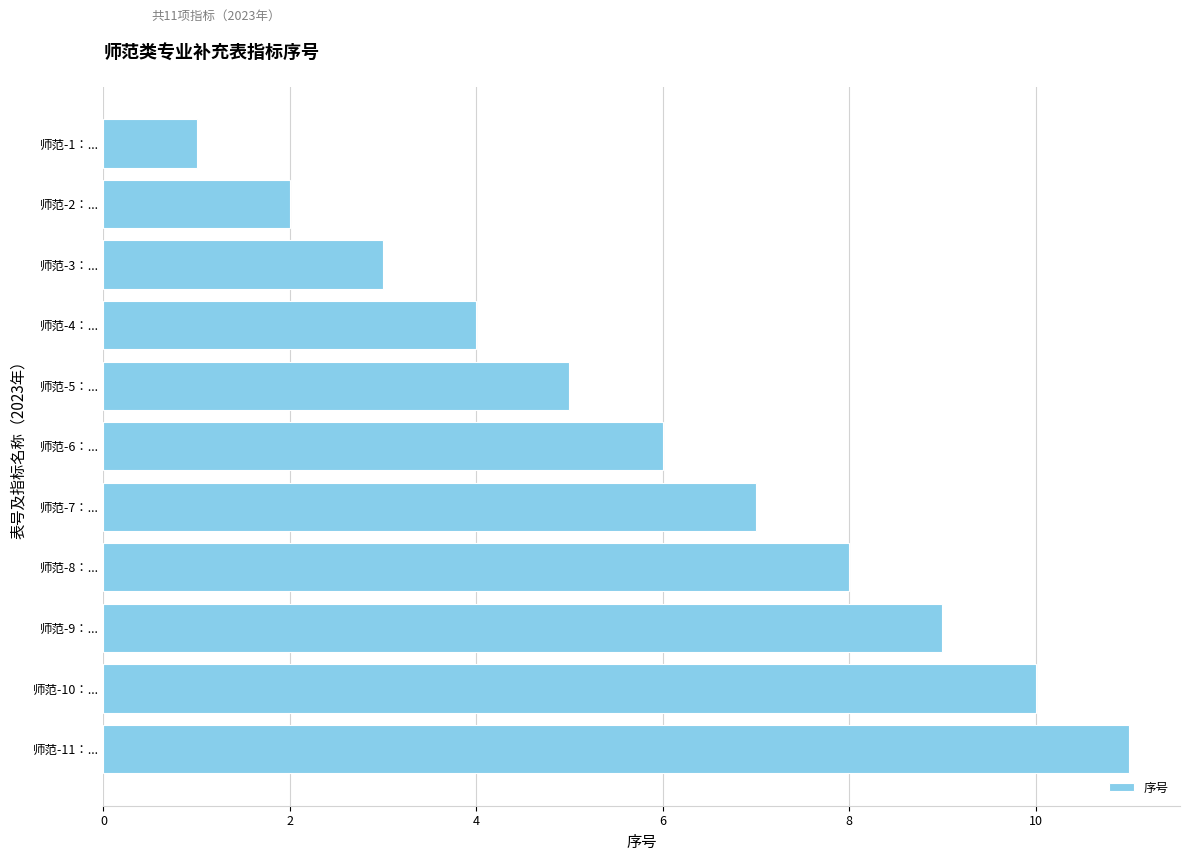

Which label corresponds to the smallest value in the chart?

师范-1：...